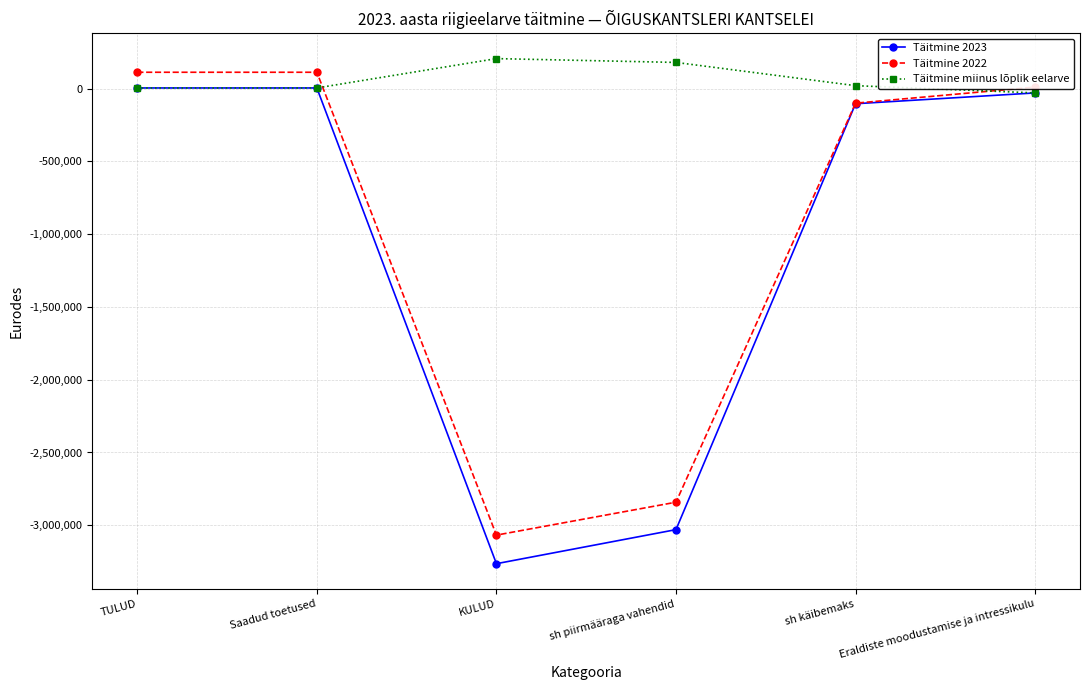

What is the value of the Täitmine 2023 point at the 6th from the left?

-29301.5